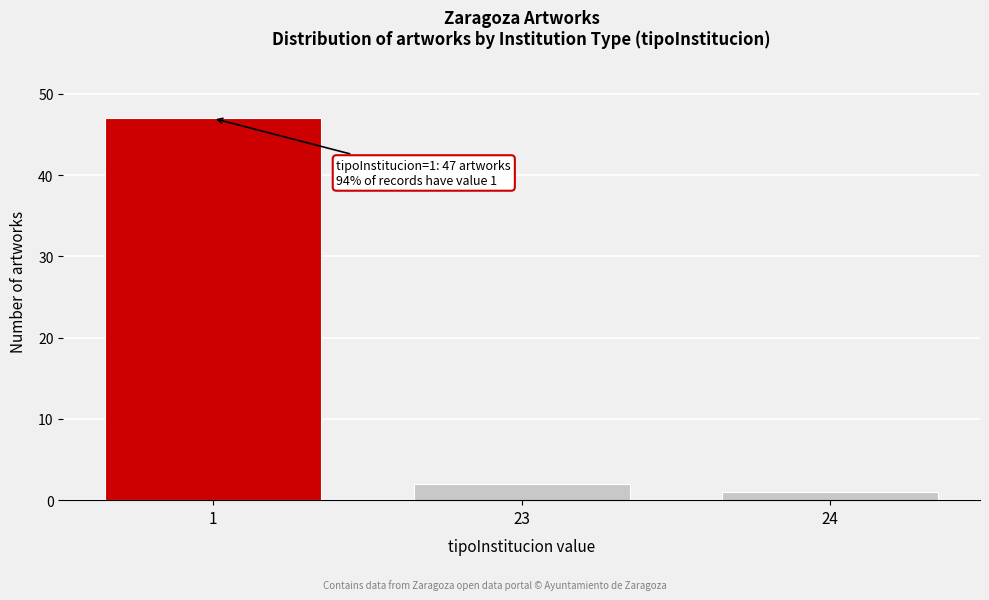

Reading left to right, list all the values displayed in this chart.

1=47	23=2	24=1